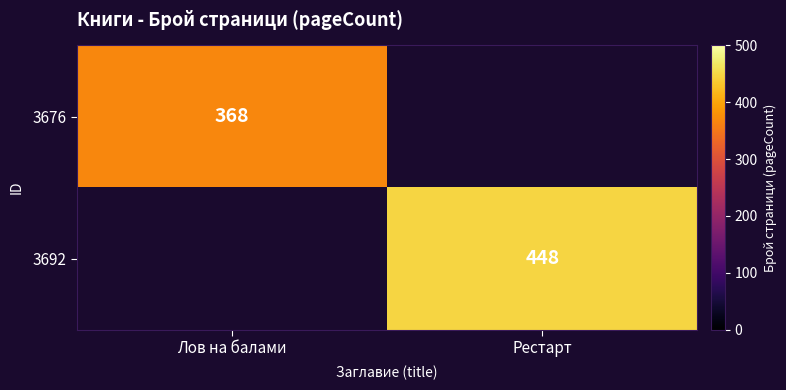

True or false: 3692 has a value of 141 at Рестарт.

False